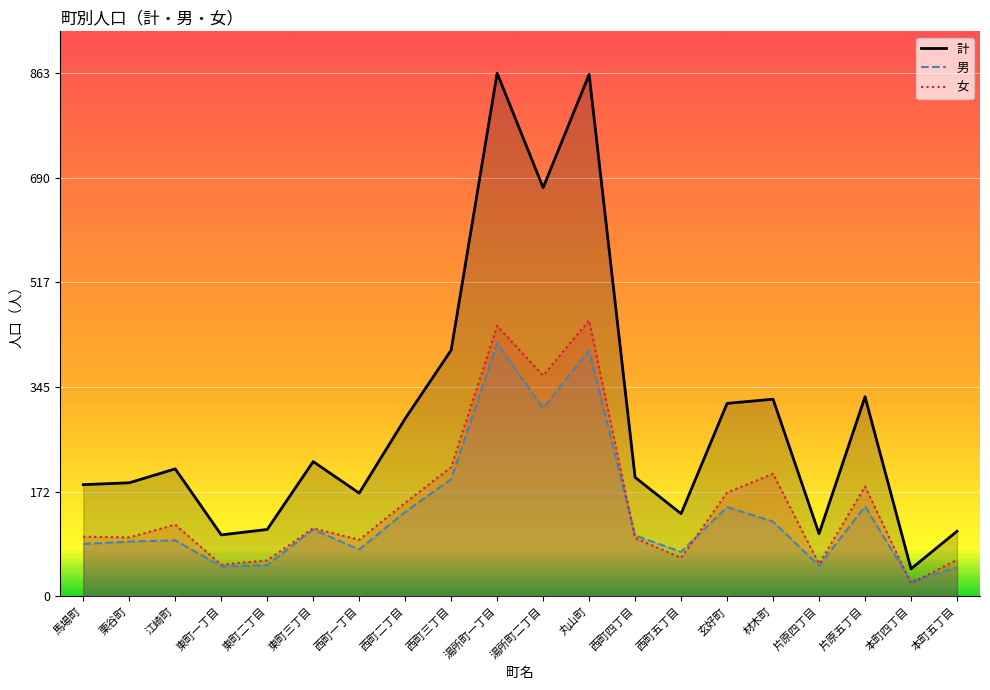

List the labels in order of 男 value, largest first.

湯所町一丁目, 丸山町, 湯所町二丁目, 西町三丁目, 片原五丁目, 玄好町, 西町二丁目, 材木町, 東町三丁目, 西町四丁目, 江崎町, 栗谷町, 馬場町, 西町一丁目, 西町五丁目, 東町二丁目, 片原四丁目, 東町一丁目, 本町五丁目, 本町四丁目